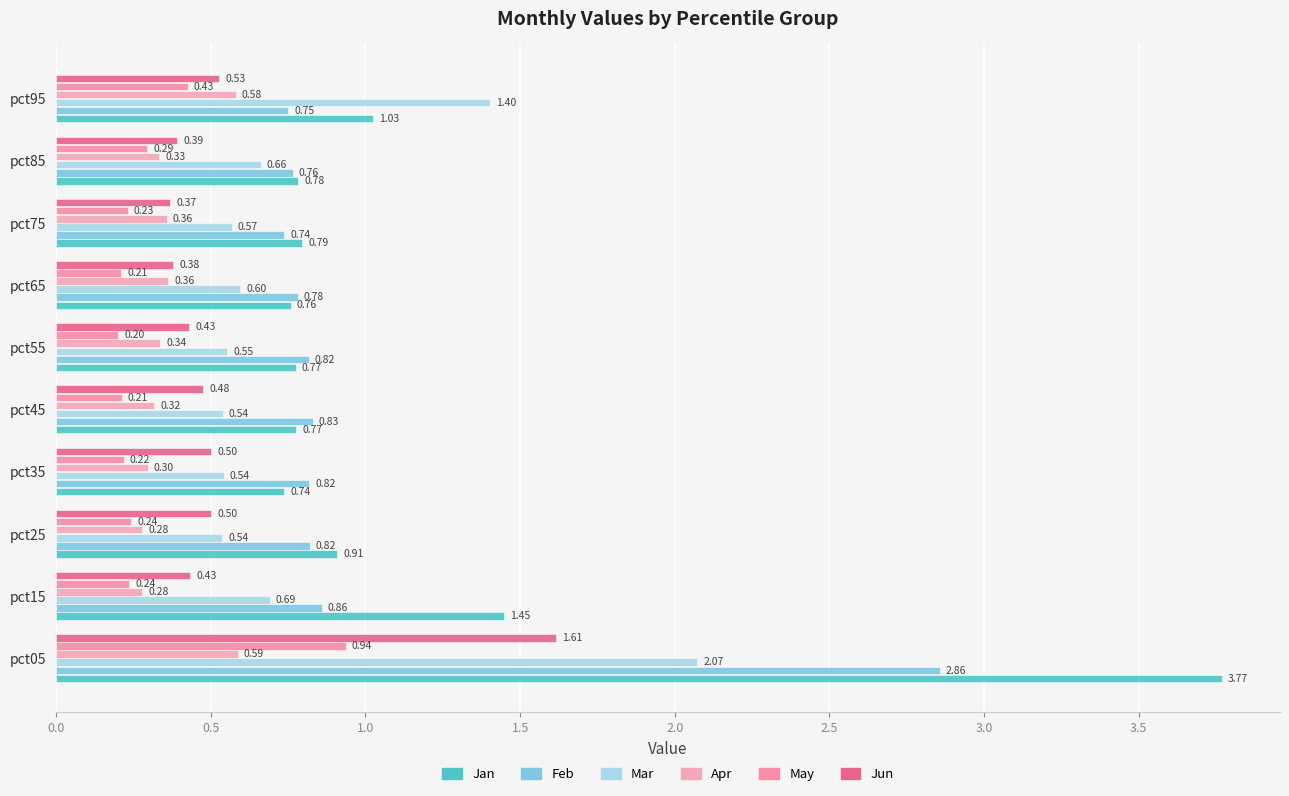

At which label is May closest to 0?

pct55